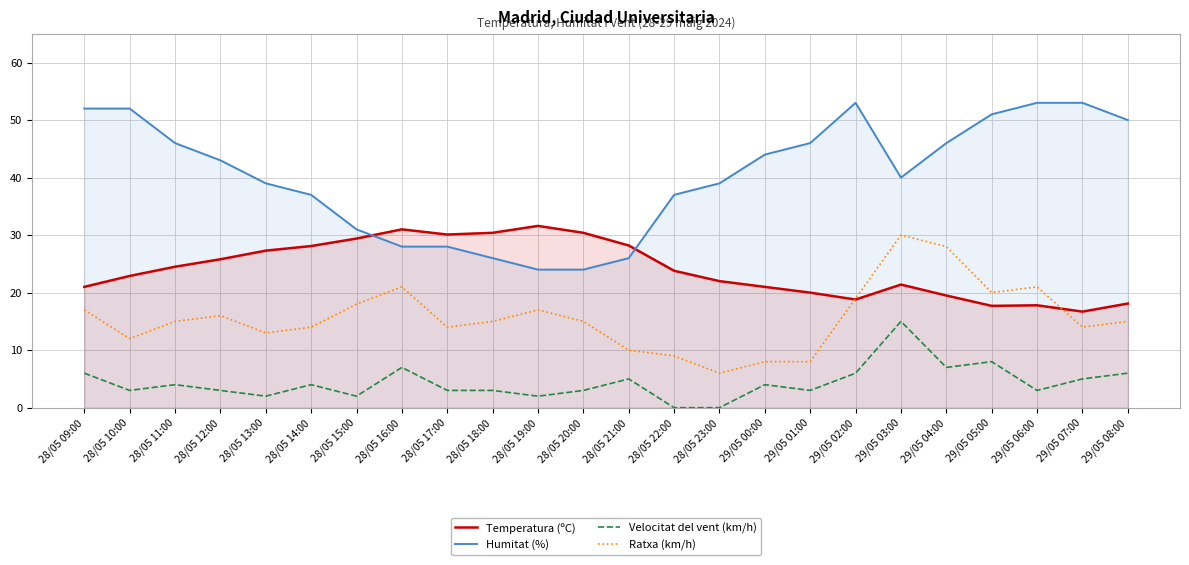

Between 28/05 12:00 and 29/05 01:00, which is larger?

28/05 12:00